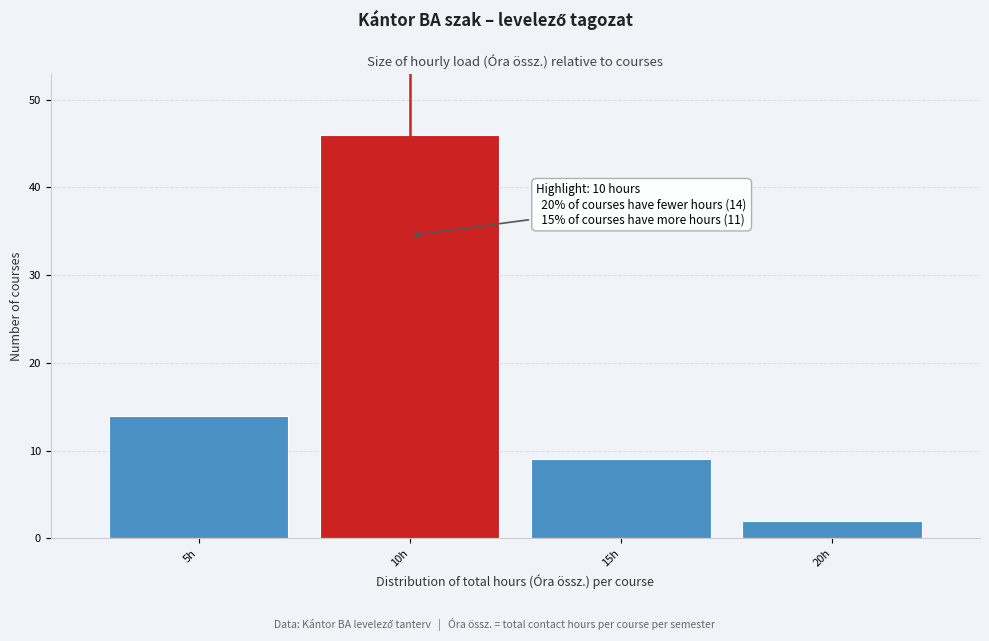

Which range on the x-axis has the tallest bar?

7.5 to 12.5